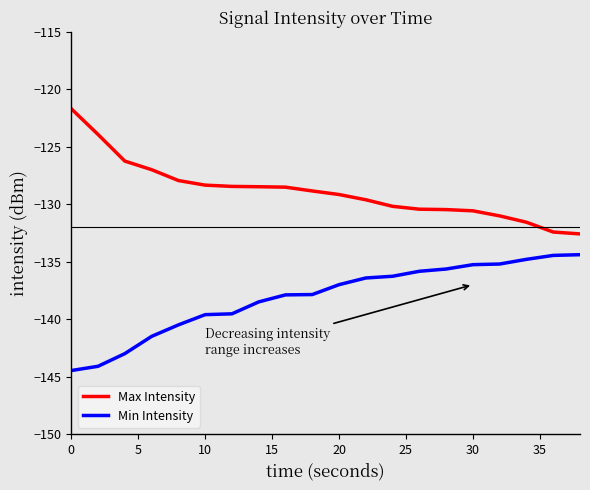

List the series in order of their overall mean, highest first.

Max Intensity, Min Intensity